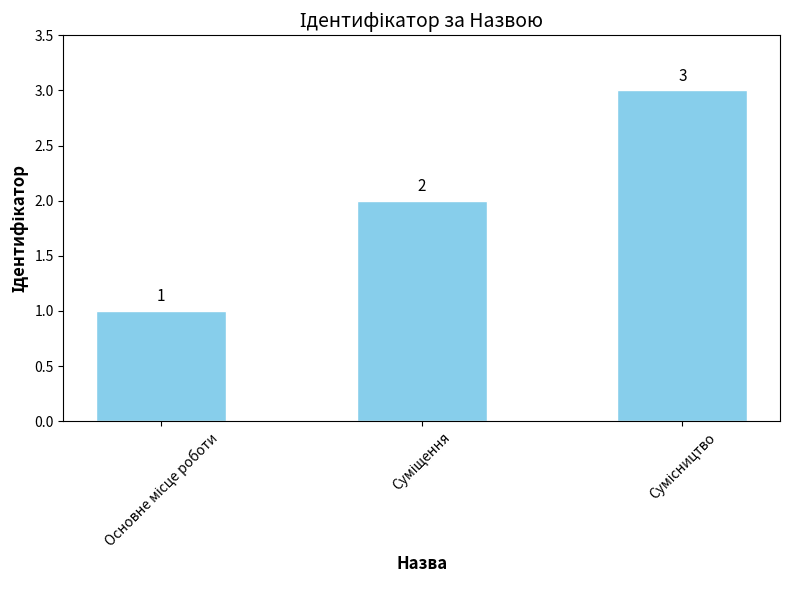

Reading right to left, extract all data points from this chart.

3	2	1